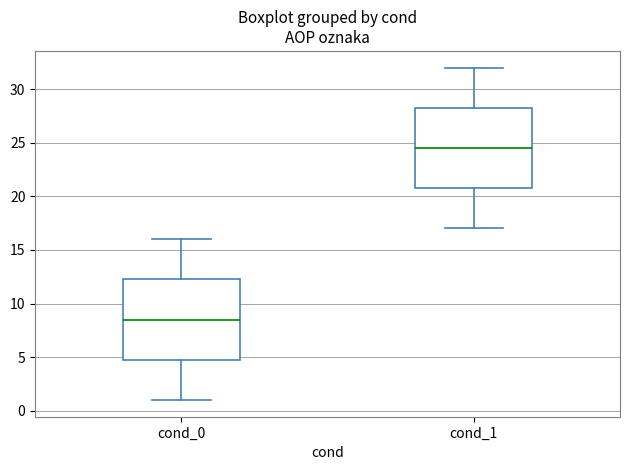

Which box has the highest median line?

cond_1